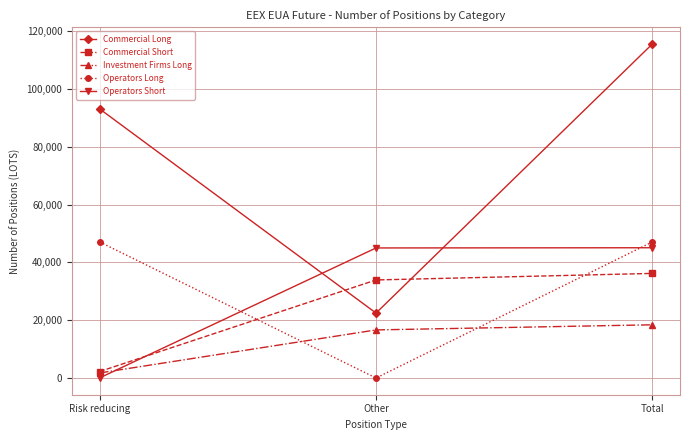

True or false: Commercial Long has a value of 93081 at Risk reducing.

True